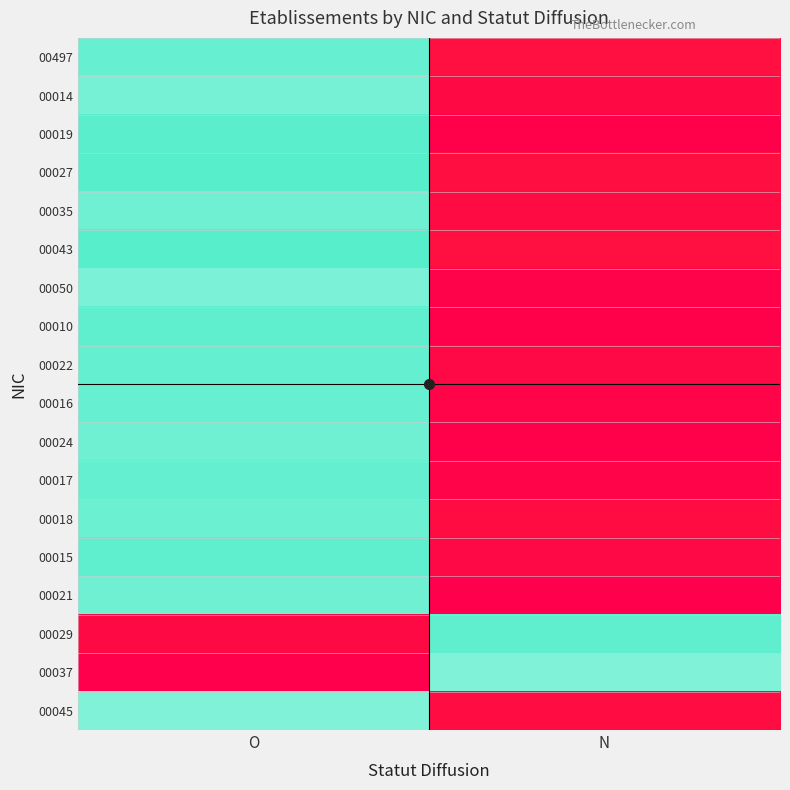

Which series has the largest range (max minus min)?

00037